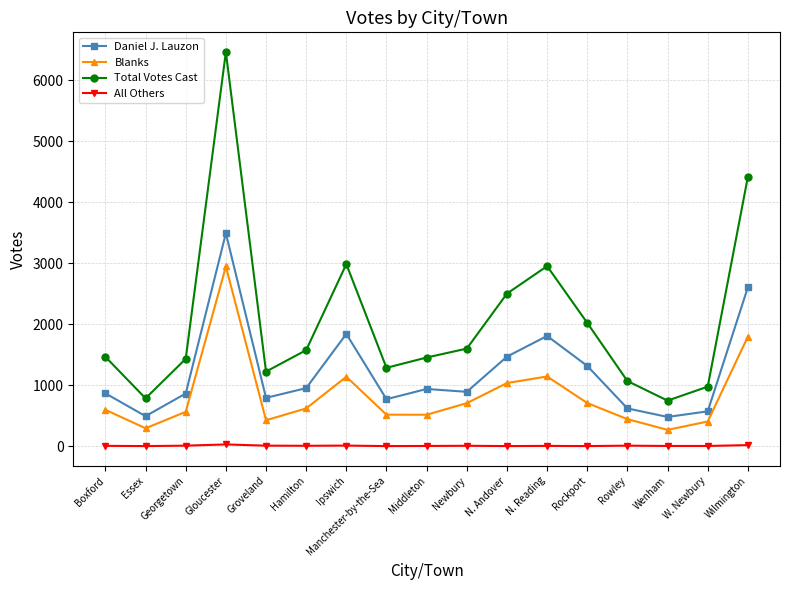

What is the difference between the highest and lowest values at Manchester-by-the-Sea?

1284